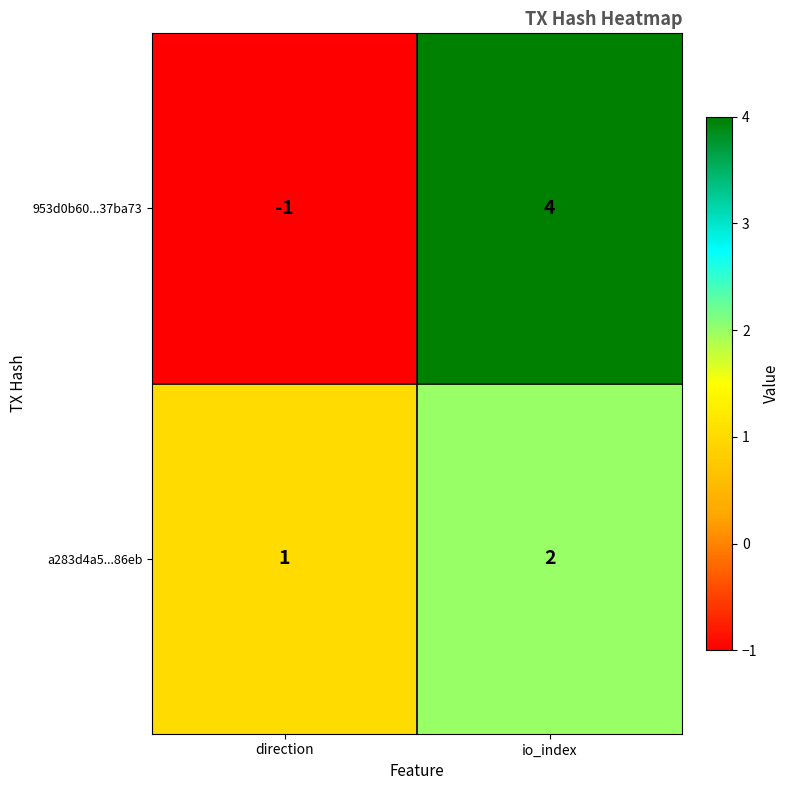

Reading left to right, extract all data points from this chart.

953d0b60...37ba73: direction=-1	io_index=4
a283d4a5...86eb: direction=1	io_index=2